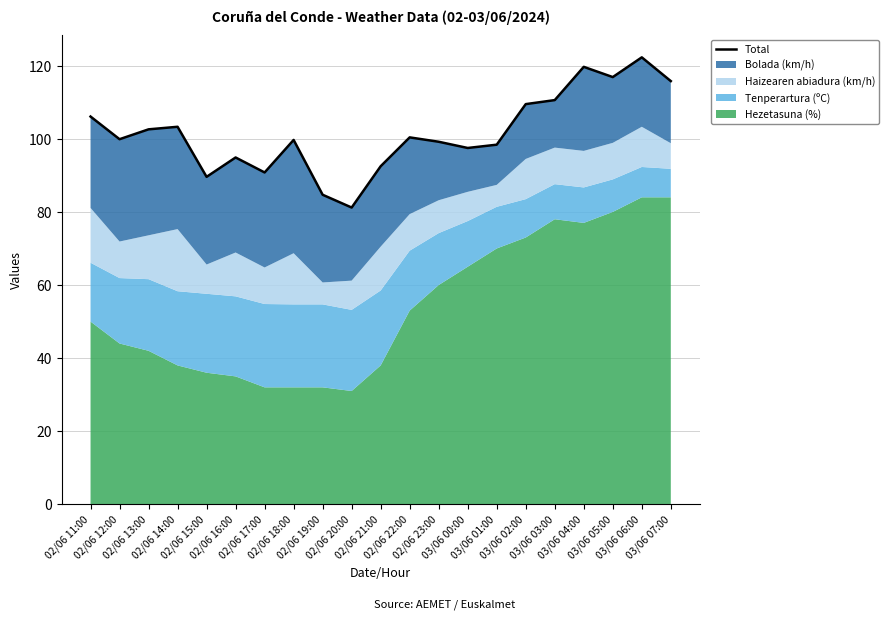

Rank the categories by value from lowest to highest.

02/06 20:00, 02/06 19:00, 02/06 15:00, 02/06 17:00, 02/06 21:00, 02/06 16:00, 03/06 00:00, 03/06 01:00, 02/06 23:00, 02/06 18:00, 02/06 12:00, 02/06 22:00, 02/06 13:00, 02/06 14:00, 02/06 11:00, 03/06 02:00, 03/06 03:00, 03/06 07:00, 03/06 05:00, 03/06 04:00, 03/06 06:00